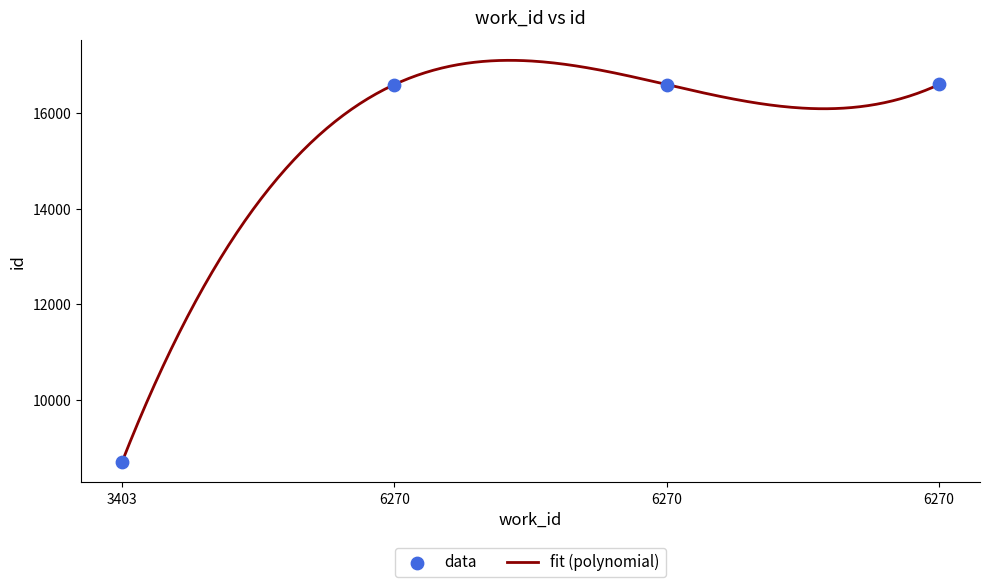

Between 3403 and 6270, which is larger?

6270